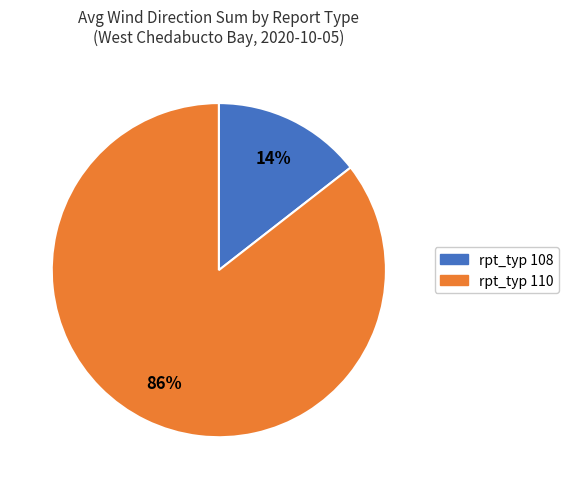

To the nearest percent, what is the average slice percentage?

50%